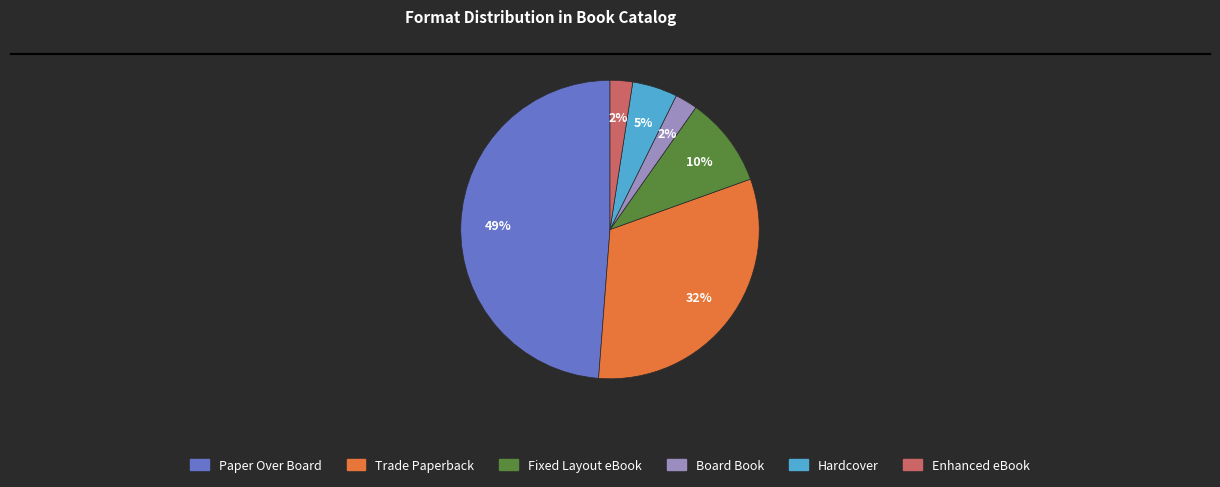

To the nearest percent, what percentage of the pie is Board Book?

2%